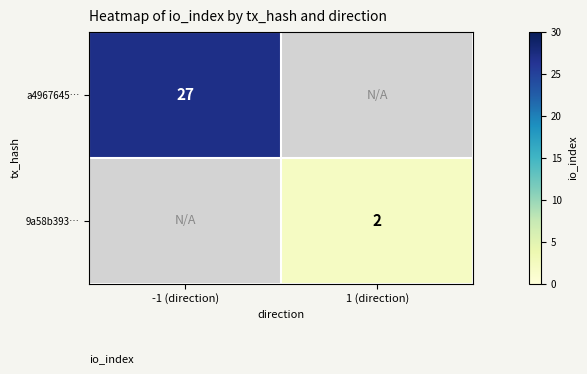

Is the value of 9a58b393… at 1 (direction) greater than the value of a4967645… at -1 (direction)?

No